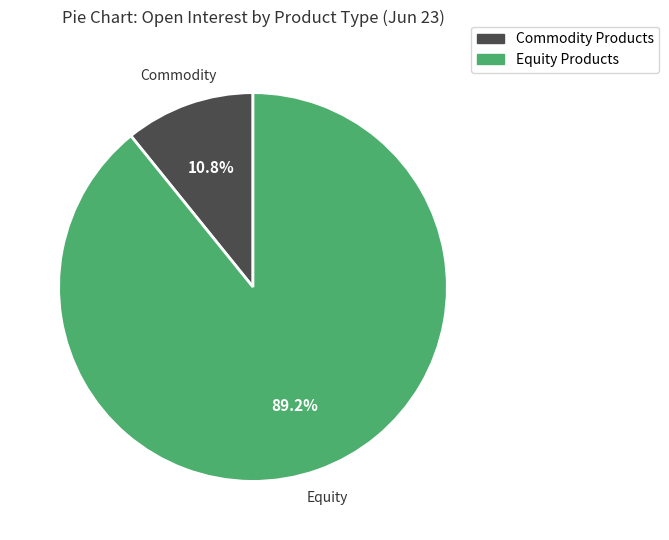

Rank the categories by value from highest to lowest.

Equity Products, Commodity Products